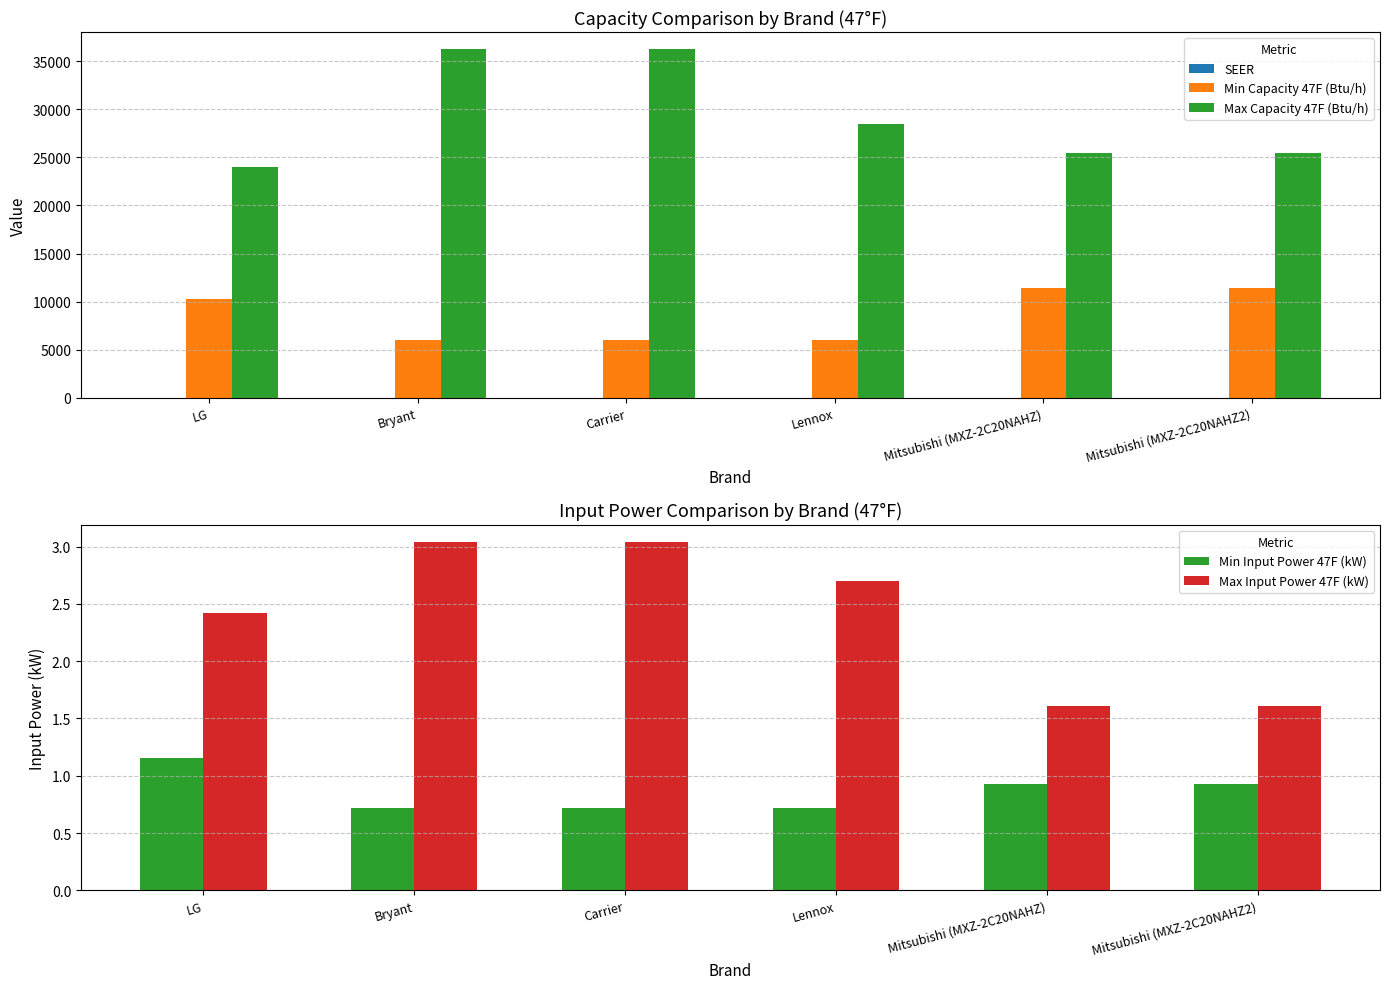

Which series has the largest total across all categories?

Max Capacity 47F (Btu/h)